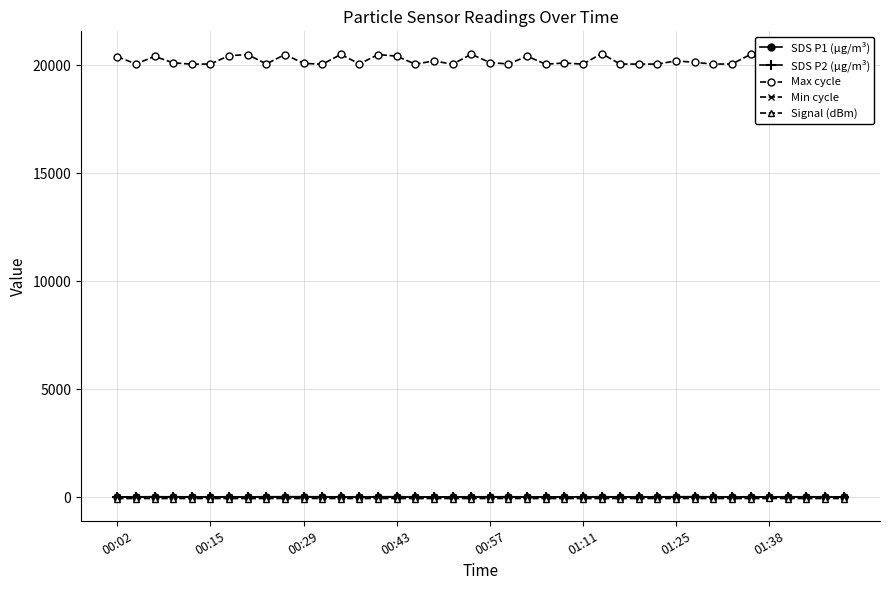

Which series has the largest range (max minus min)?

Max cycle